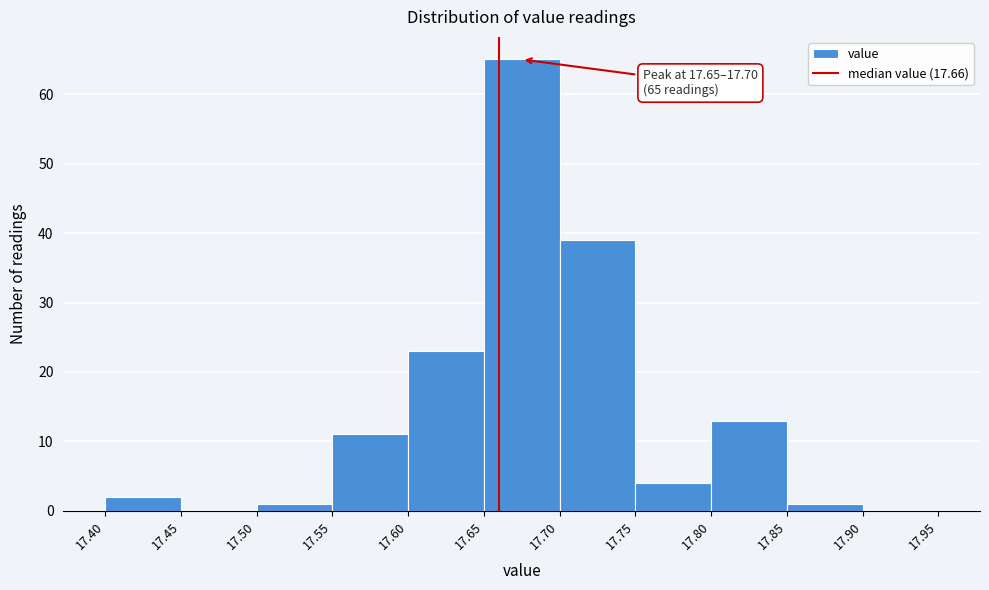

Which range on the x-axis has the tallest bar?

17.65 to 17.70